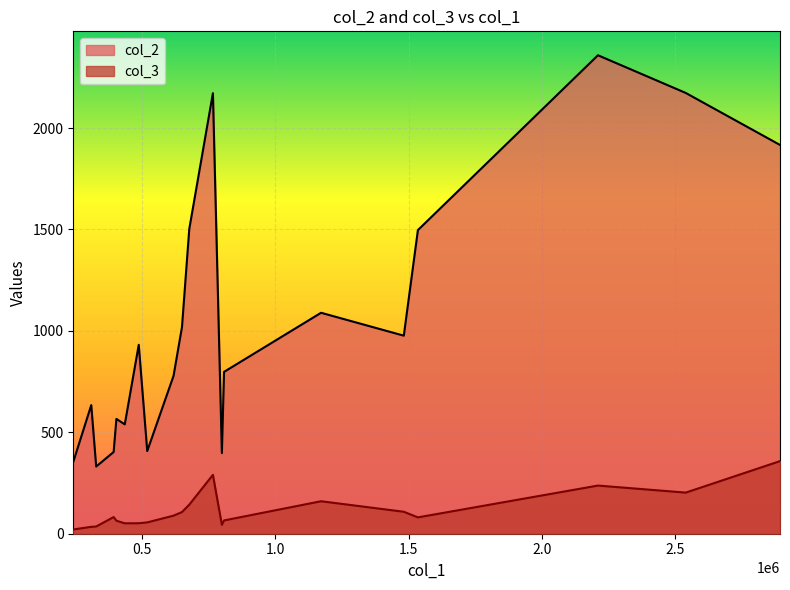

What are all the series names shown in the legend?

col_2, col_3